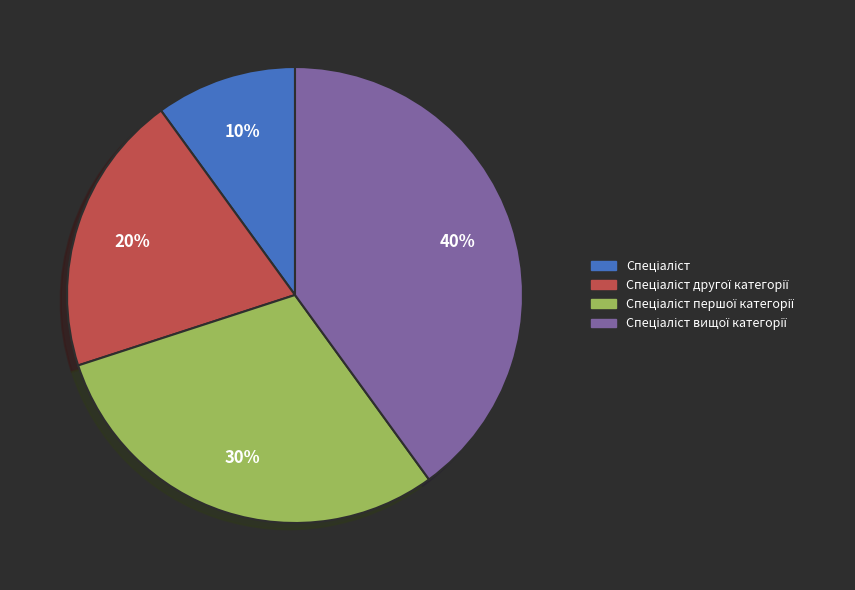

To the nearest percent, what is the difference between the largest and smallest slice percentages?

30%